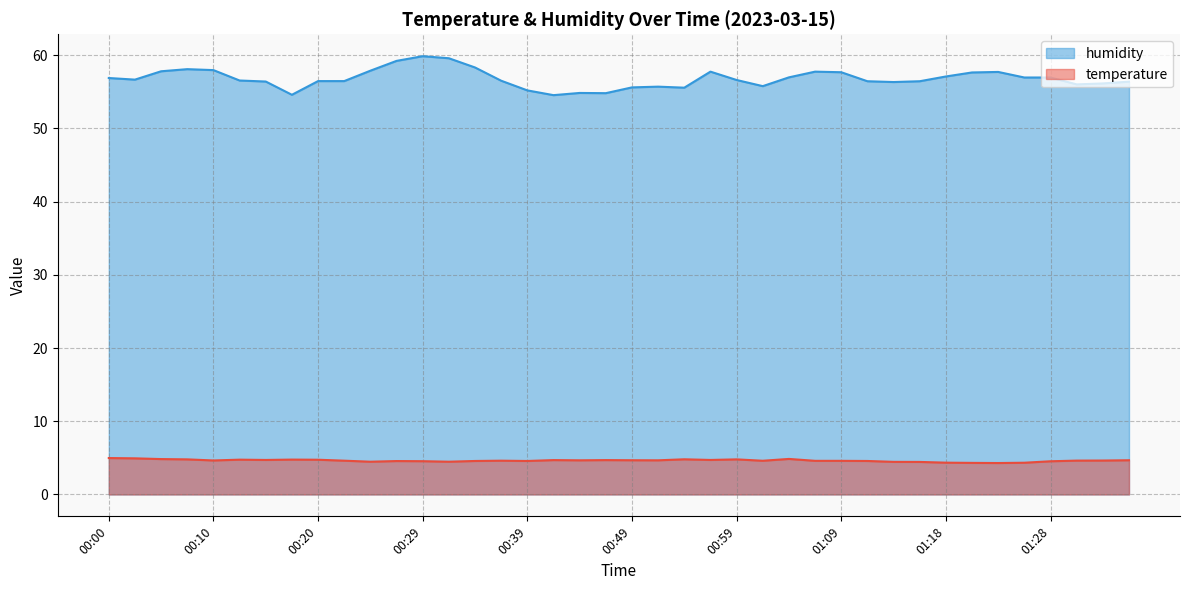

What is the spread (max minus min) of values at 00:22?

51.9